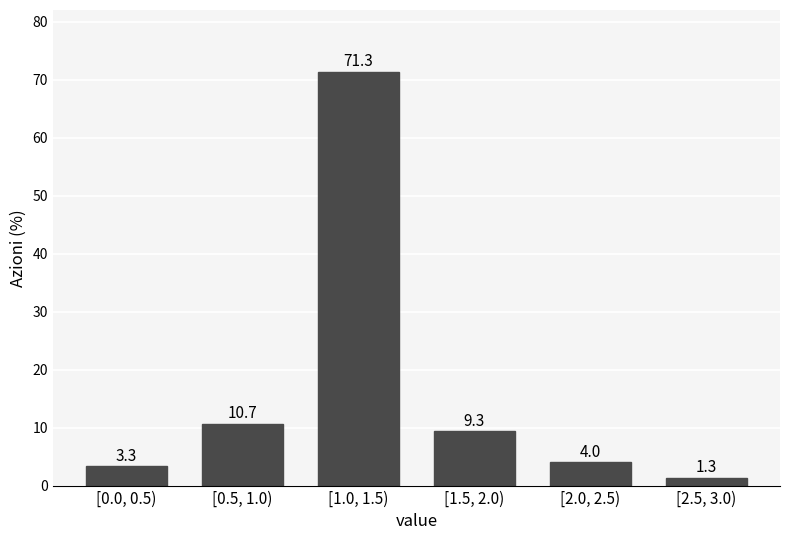

Reading right to left, list all the values displayed in this chart.

[2.5, 3.0)=1.3	[2.0, 2.5)=4.0	[1.5, 2.0)=9.3	[1.0, 1.5)=71.3	[0.5, 1.0)=10.7	[0.0, 0.5)=3.3